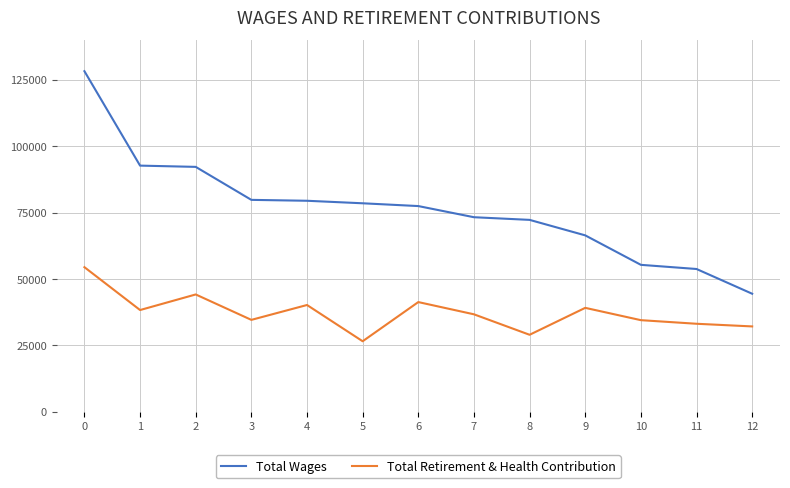

True or false: Total Retirement & Health Contribution and Total Wages intersect in this chart.

False